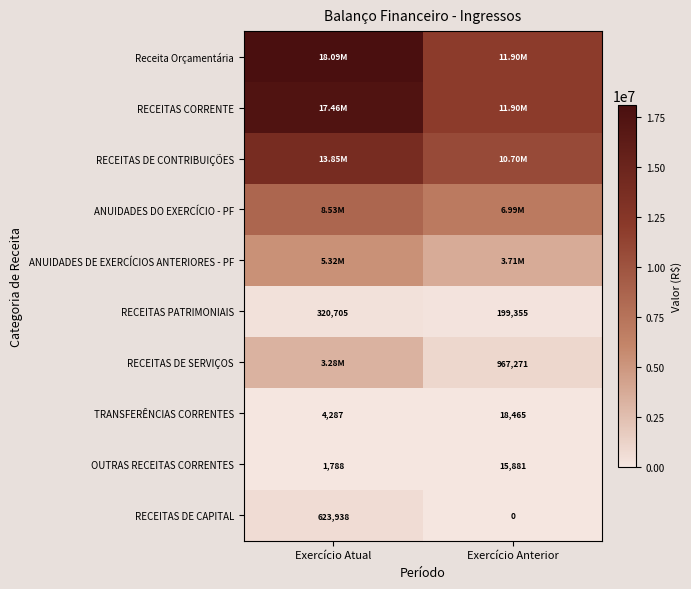

Is the value of RECEITAS PATRIMONIAIS at Exercício Atual greater than the value of TRANSFERÊNCIAS CORRENTES at Exercício Anterior?

Yes